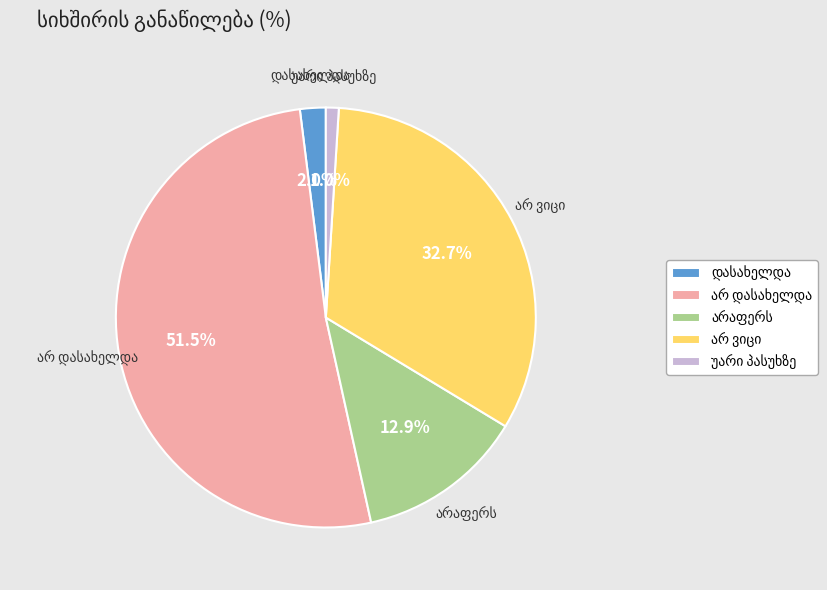

Is there a majority slice in this chart?

Yes